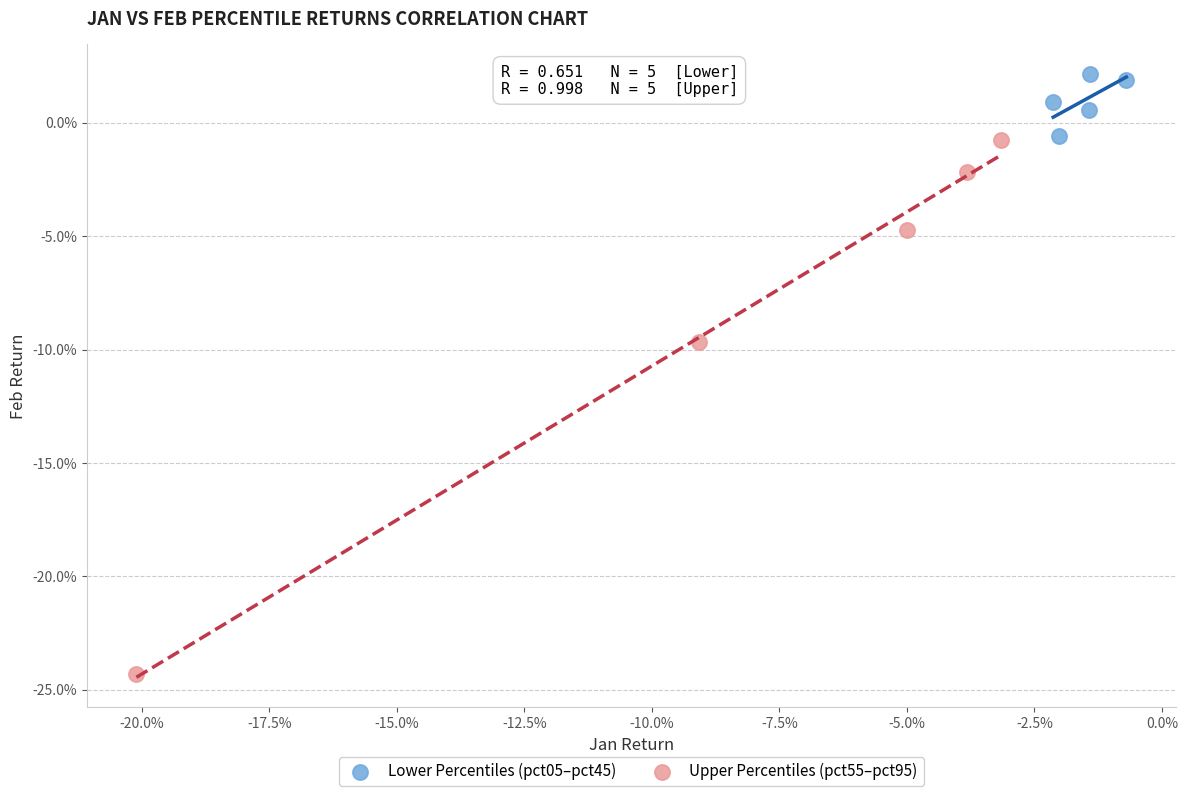

Which series contains the highest Y value?

Lower Percentiles (pct05–pct45)